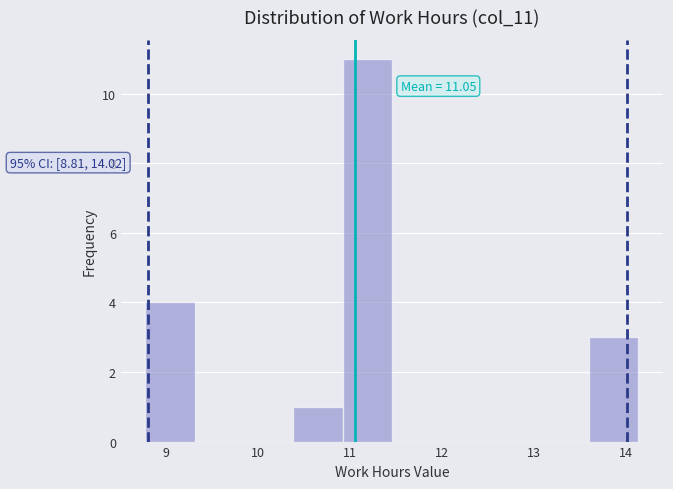

Which range on the x-axis has the tallest bar?

10.9 to 11.5